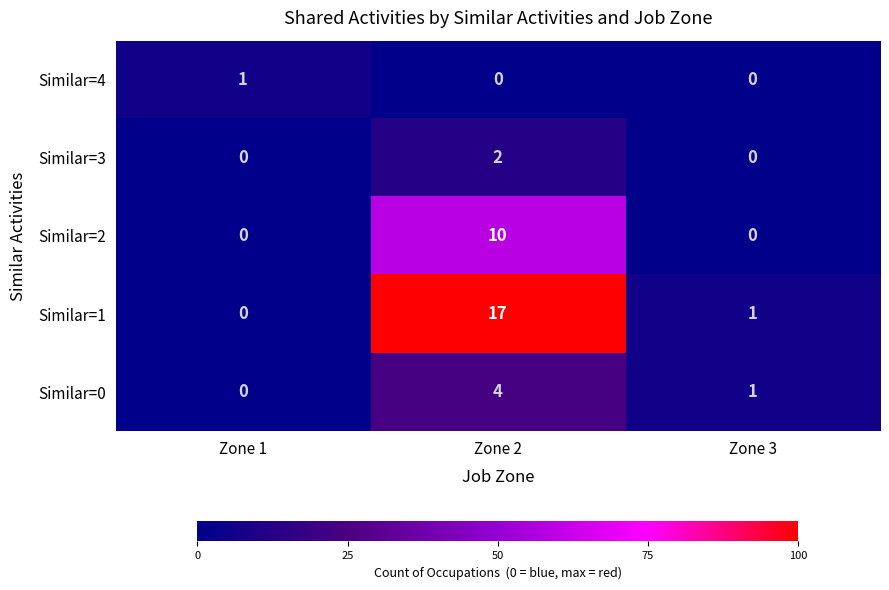

Count the Similar=3 values in the range 0 to 2.

3